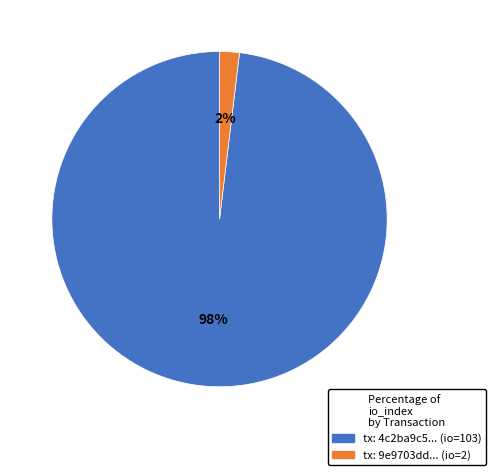

Is there any slice that represents more than half of the pie?

Yes